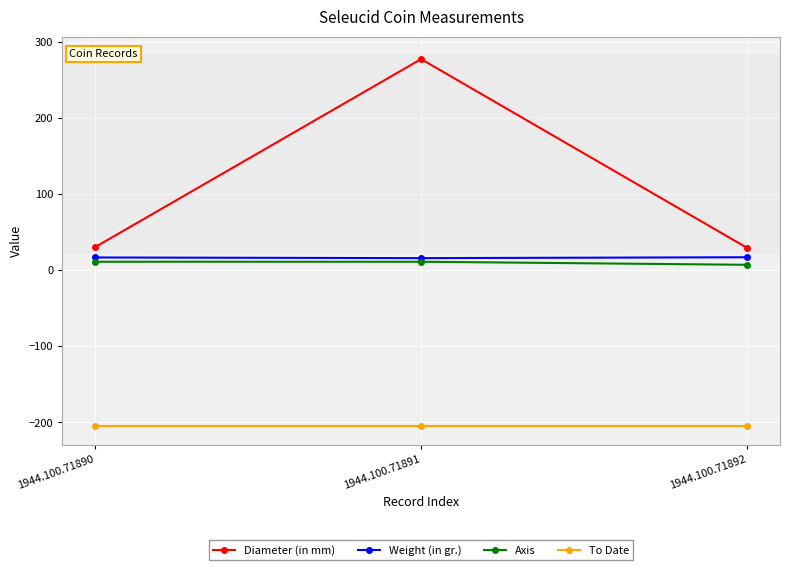

The value of Diameter (in mm) at 1944.100.71891 is 413.3. True or false?

False